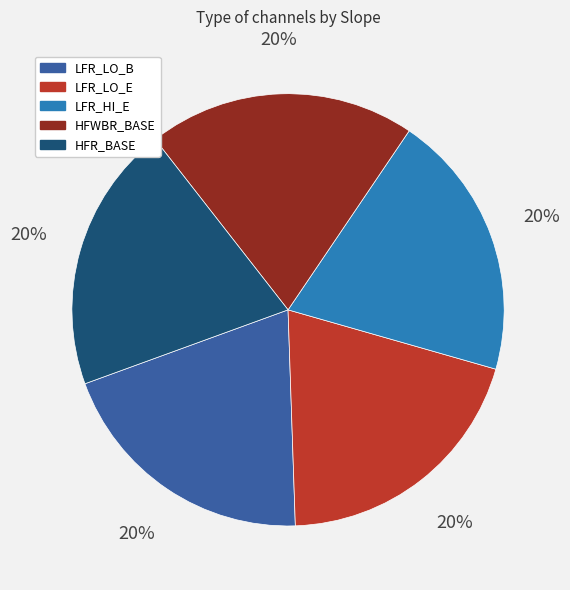

Is there a majority slice in this chart?

No